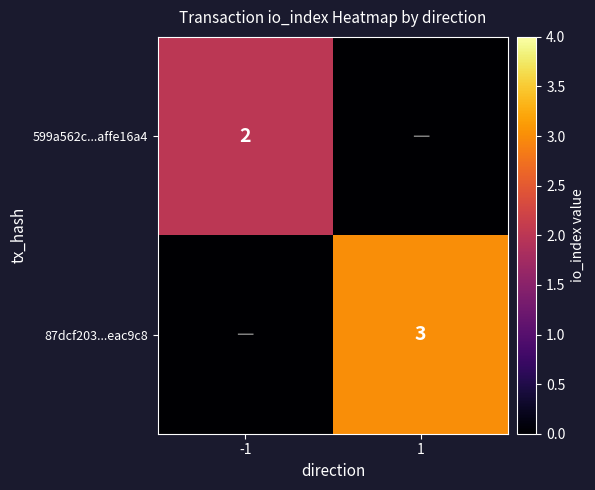

Is the value of 599a562c...affe16a4 at -1 greater than the value of 87dcf203...eac9c8 at 1?

No